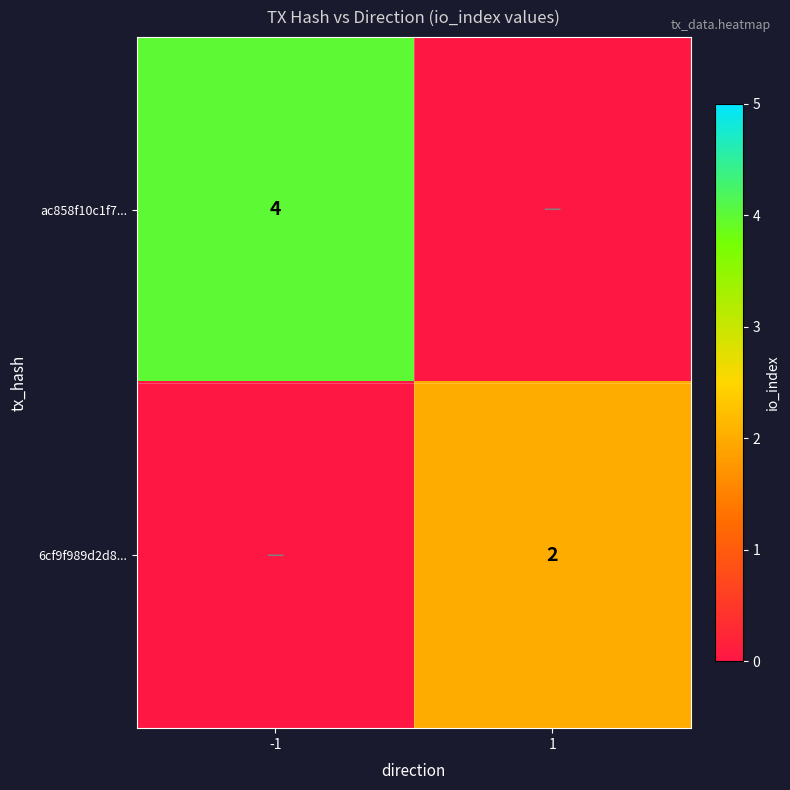

The 6cf9f989d2d8... series shows 3 at 1. True or false?

False